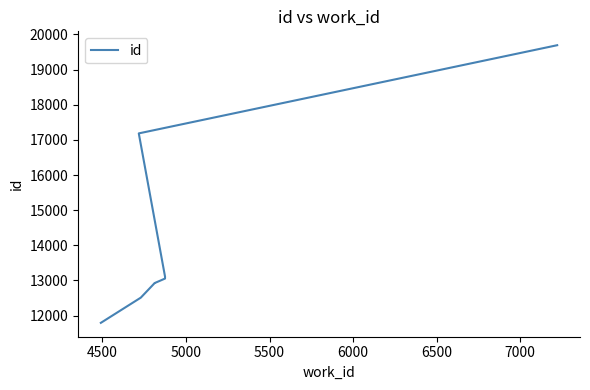

What is the sum of all values?

143299